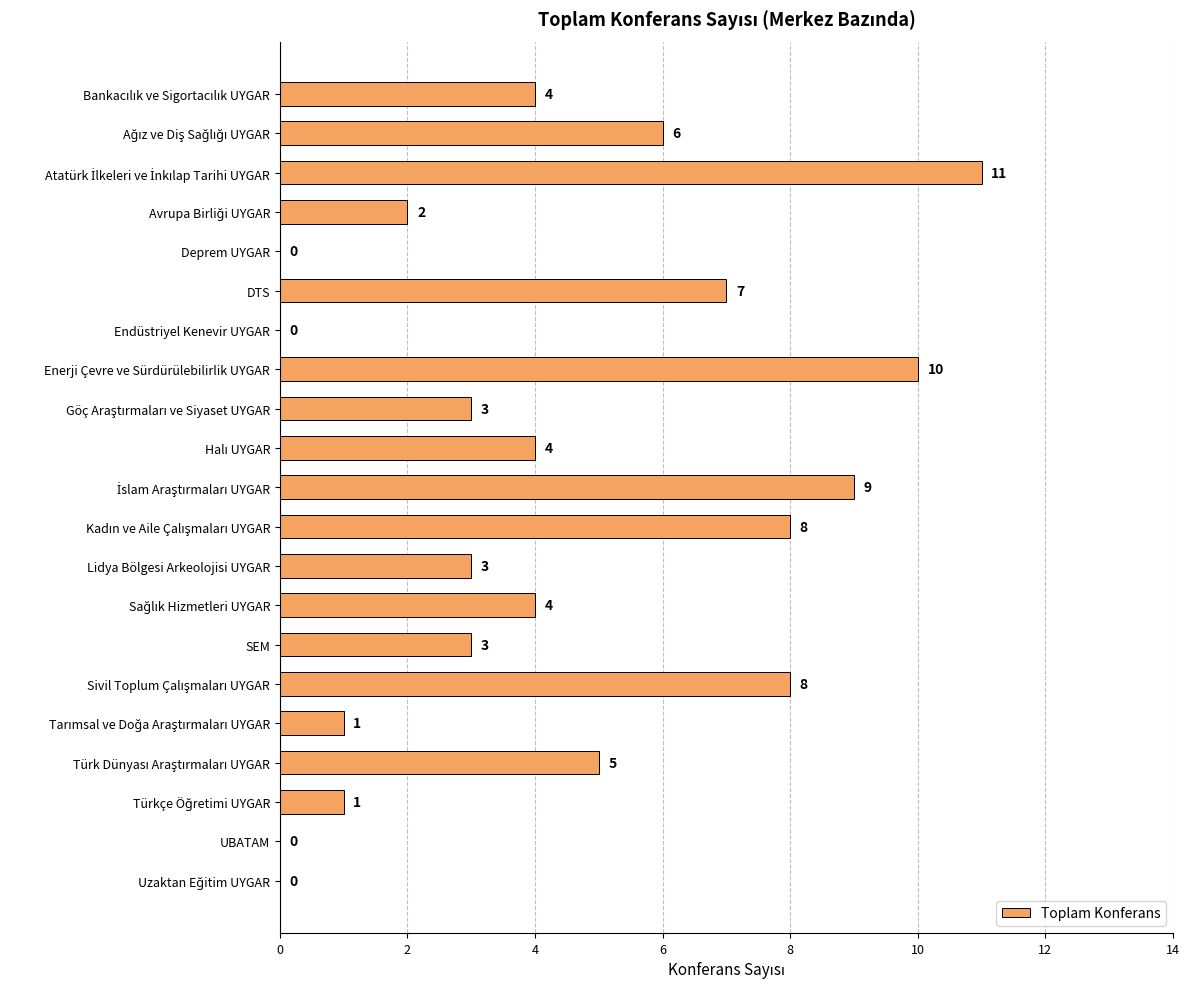

Is it true that the value at Deprem UYGAR is 0?

True